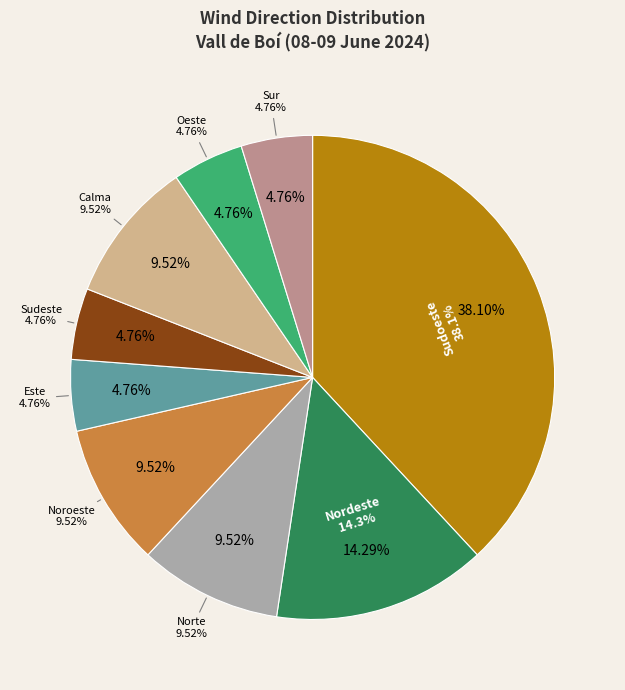

Which slice is the smallest?

Este